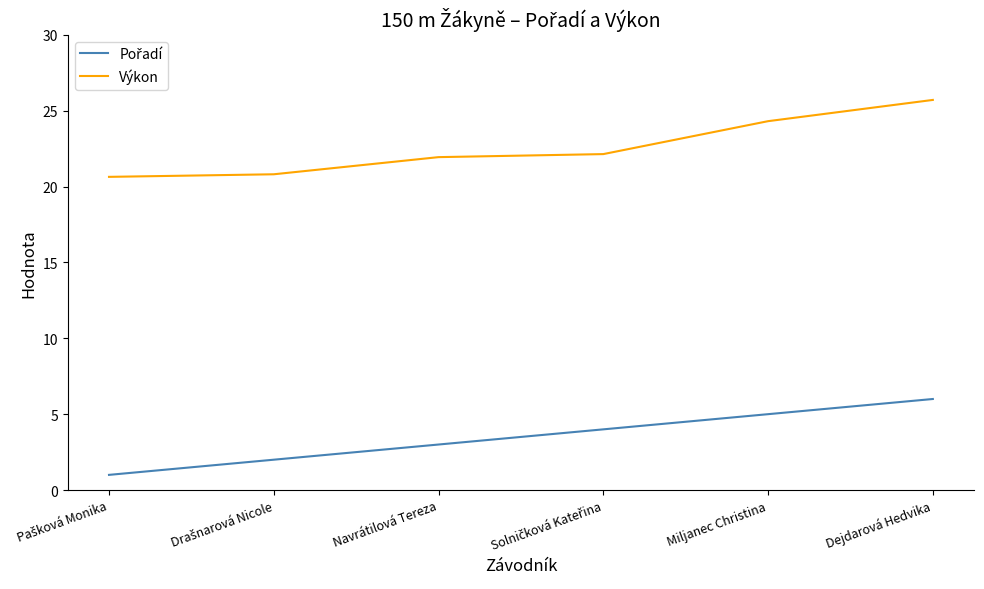

Is it true that Výkon equals 15.0 at Miljanec Christina?

False